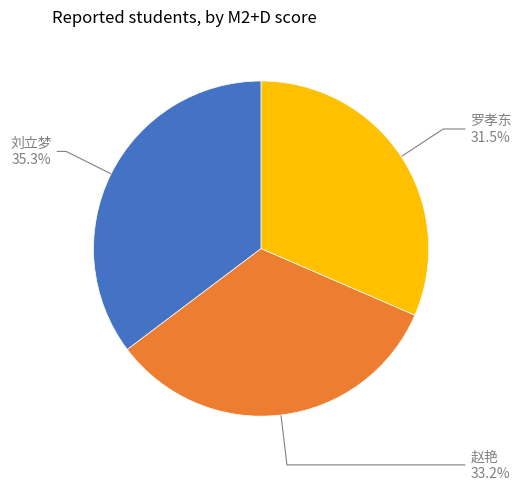

Is the sum of 刘立梦 and 罗孝东 greater than half?

Yes